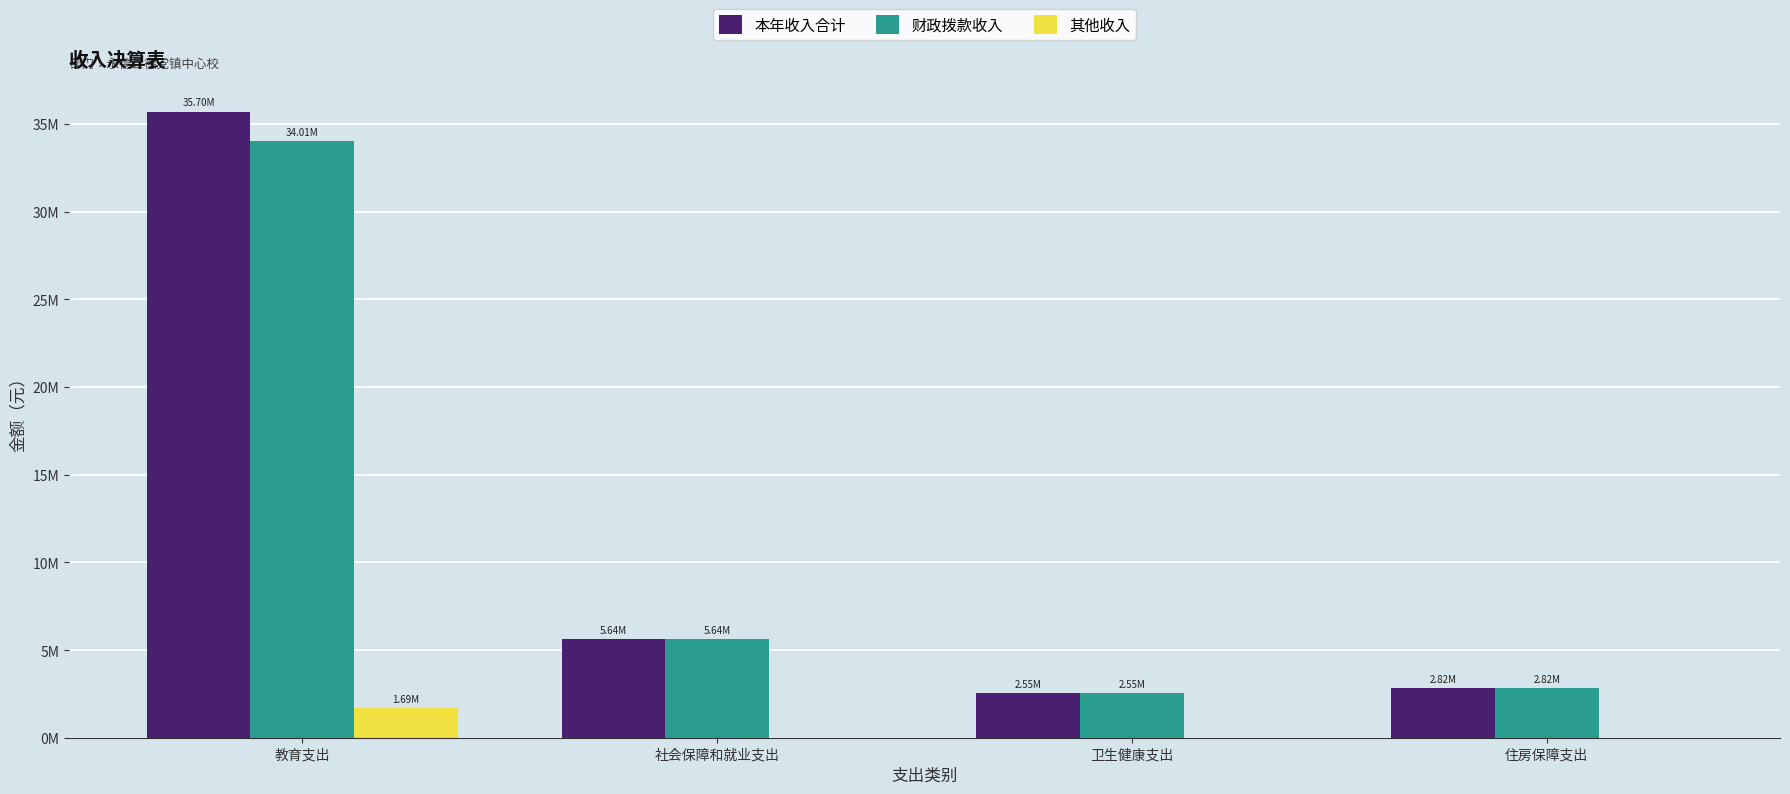

Rank the categories by 财政拨款收入 value from highest to lowest.

教育支出, 社会保障和就业支出, 住房保障支出, 卫生健康支出